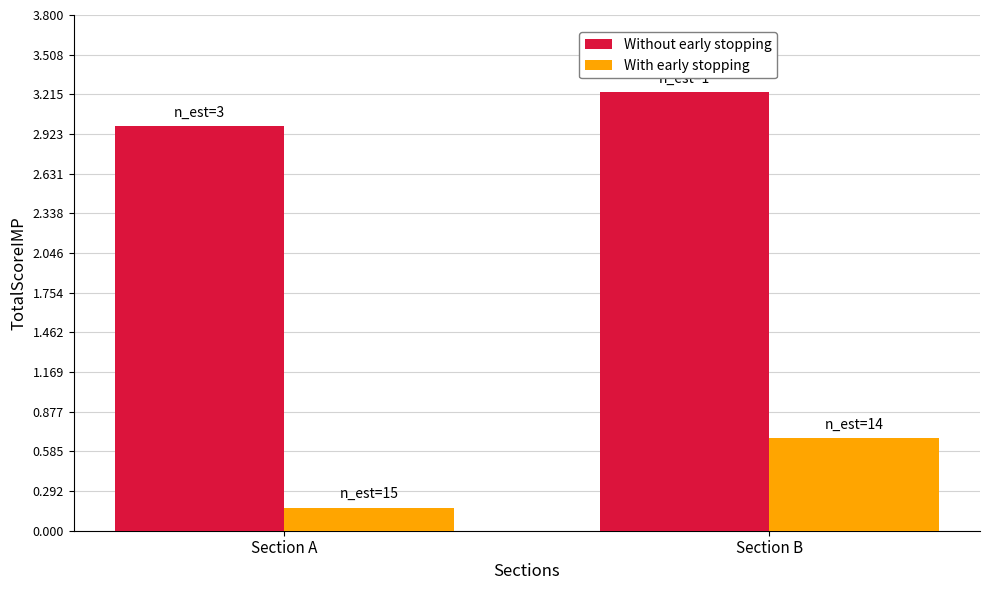

What is the difference between the With early stopping values at Section B and Section A?

0.5